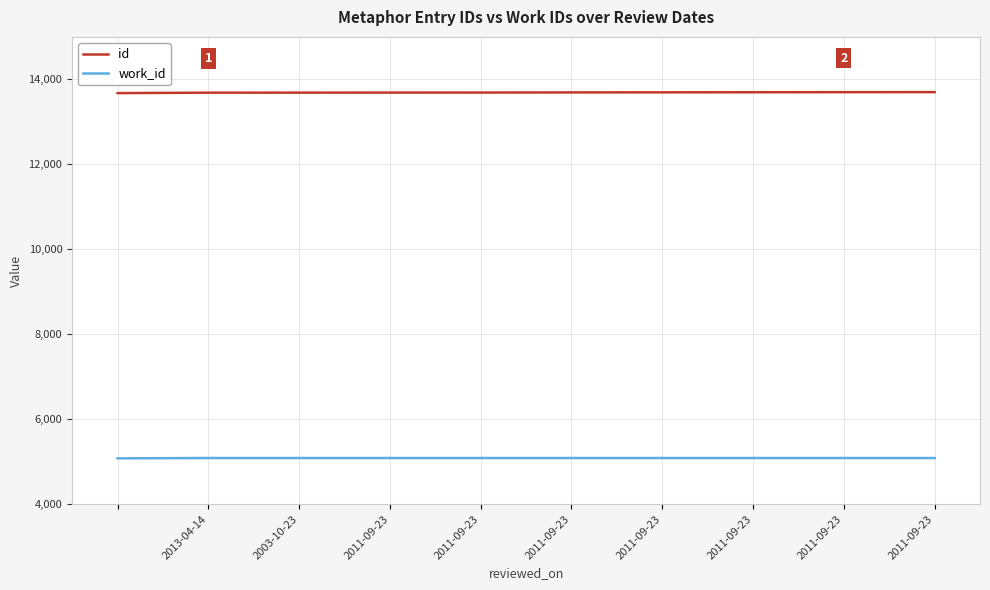

What is the smallest value displayed?

5081